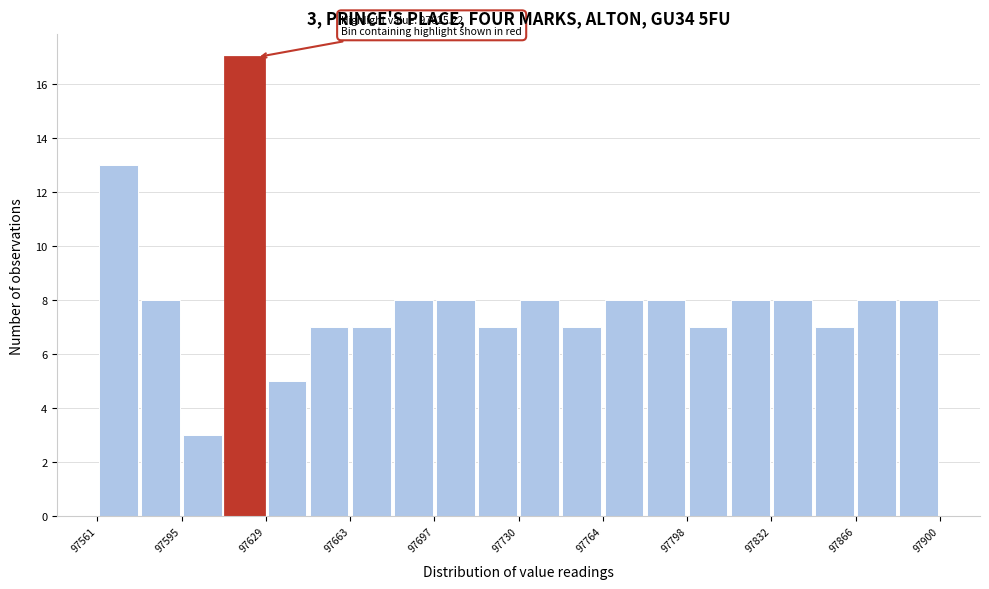

Read against the x-axis, roughly where is the centre of the tallest bar?

97620